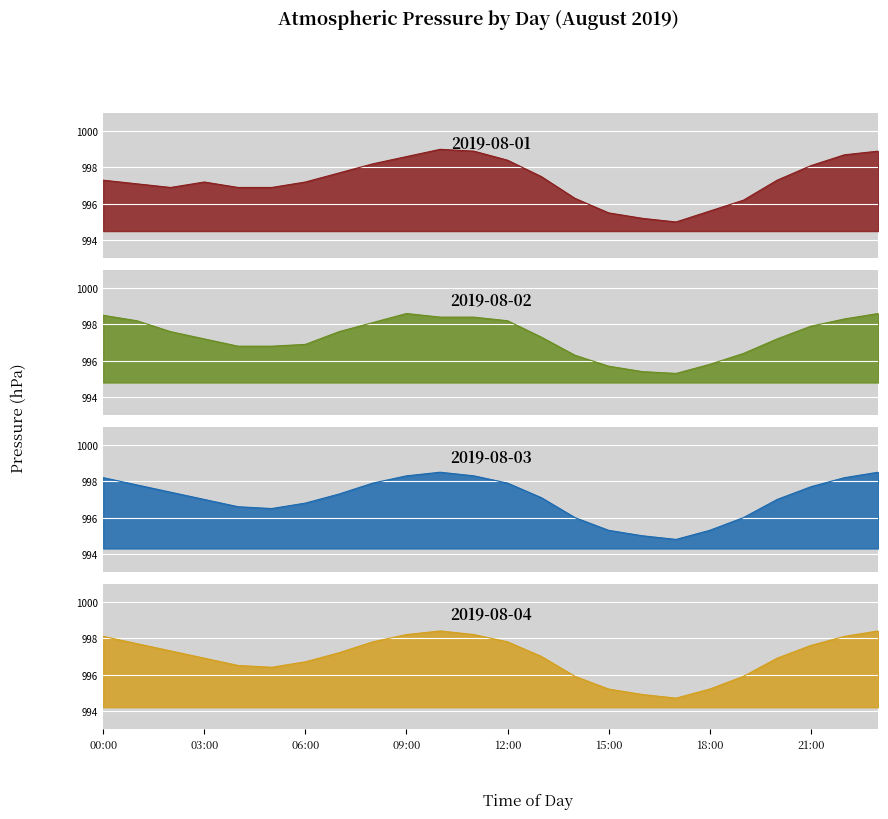

How many values in the 2019-08-04 series exceed 997?

12